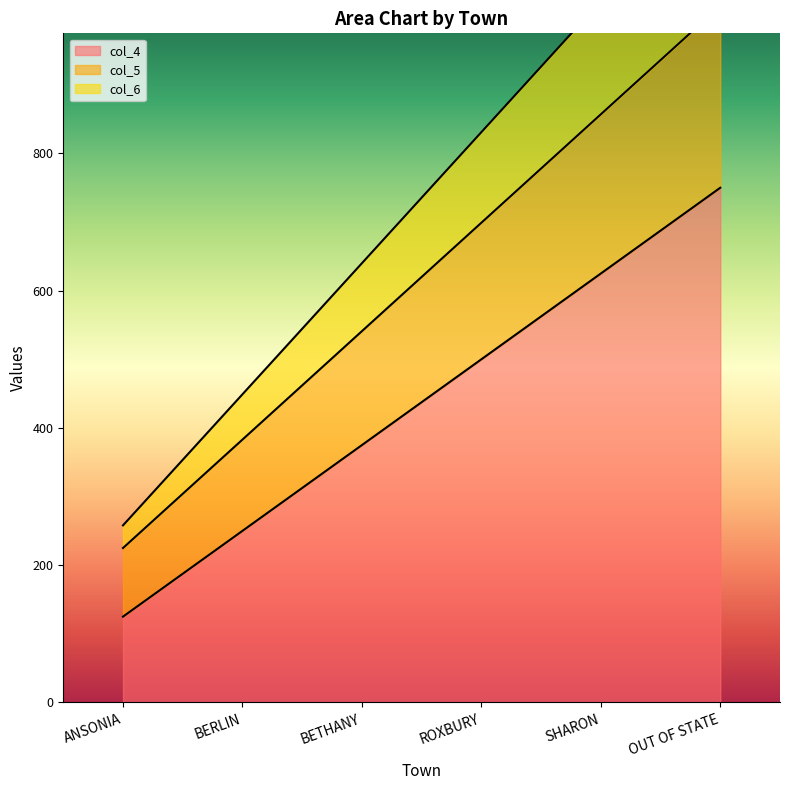

What is the difference between the second highest and minimum values in the col_5 series?

632